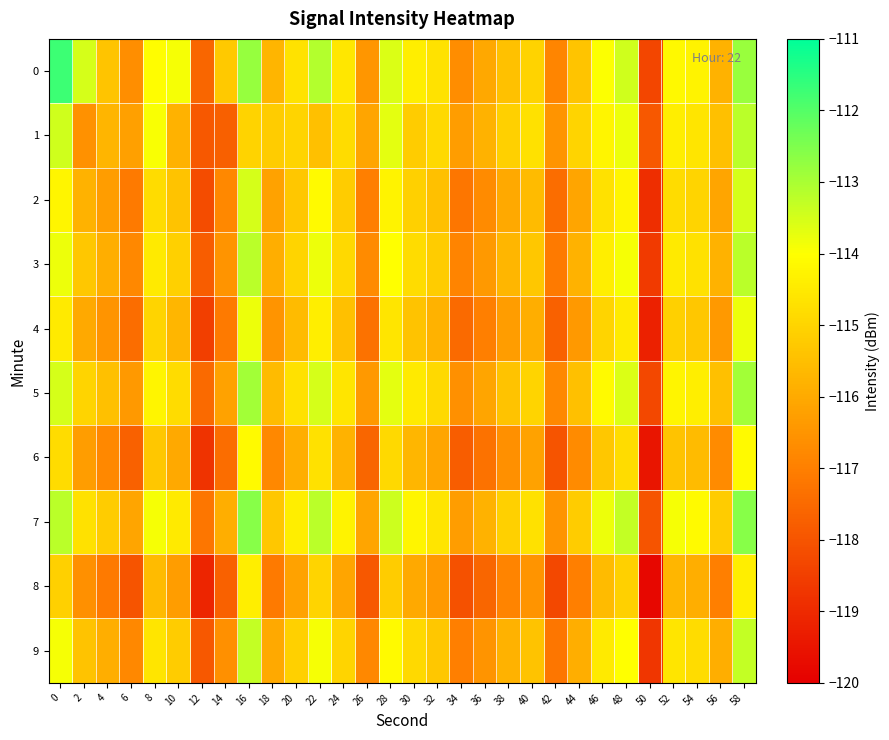

What is the difference between the highest and lowest values at 6?

1.9